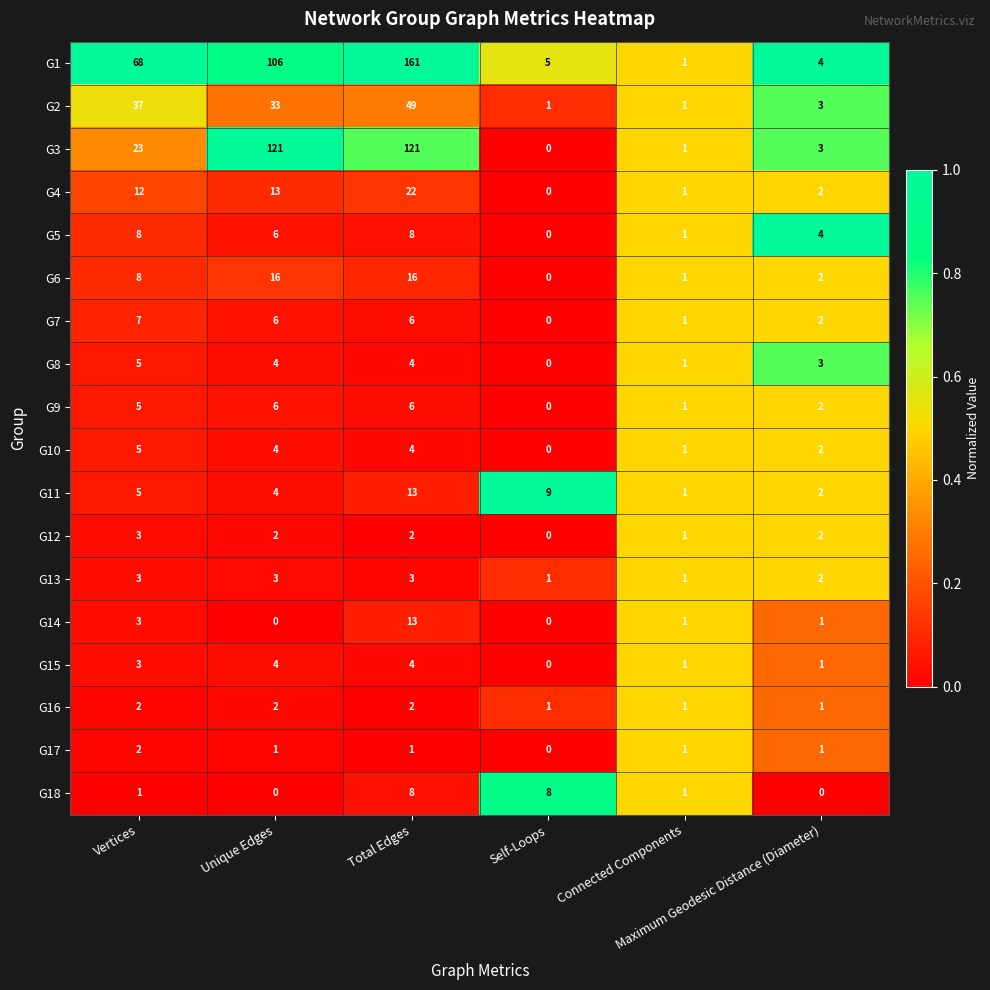

What is the maximum value for G2?

49